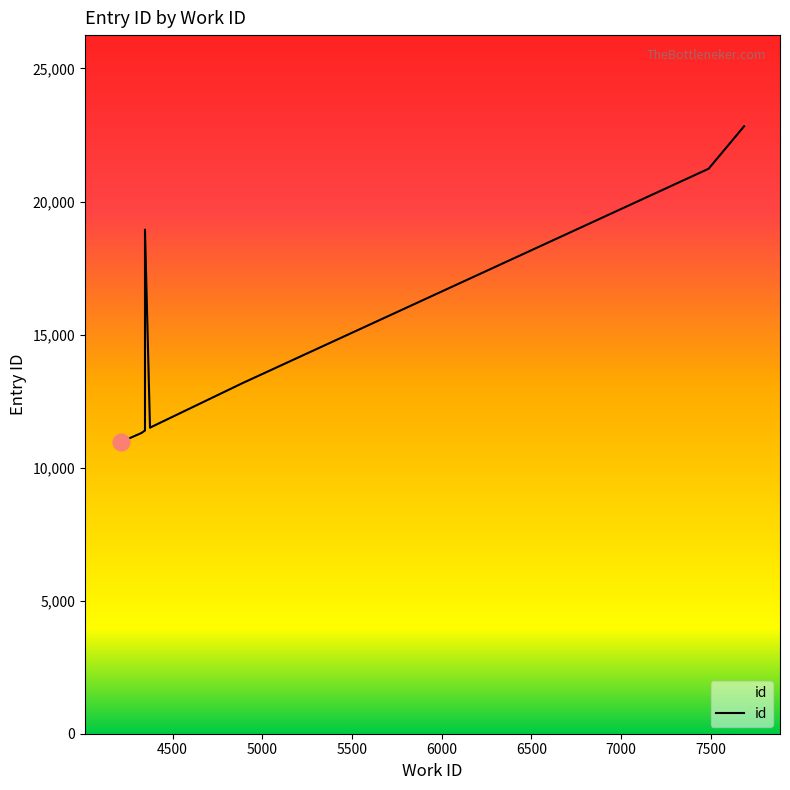

The chart shows a value of 11502 at 4374. True or false?

True